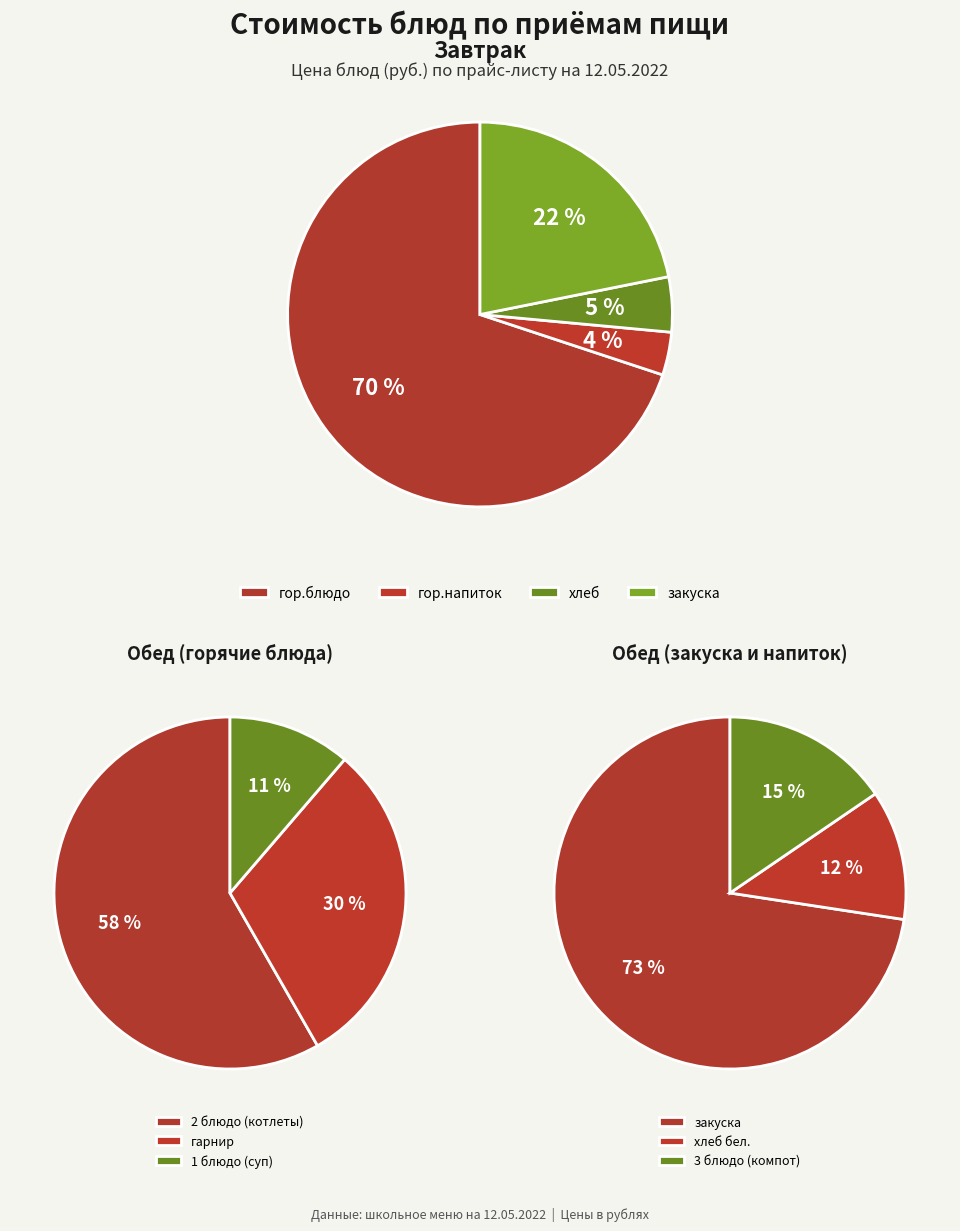

What is the majority slice?

гор.блюдо